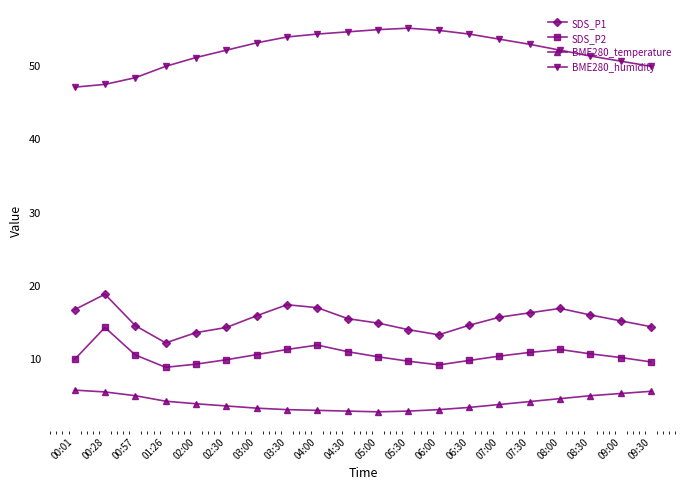

What is the spread (max minus min) of values at 06:30?

50.9